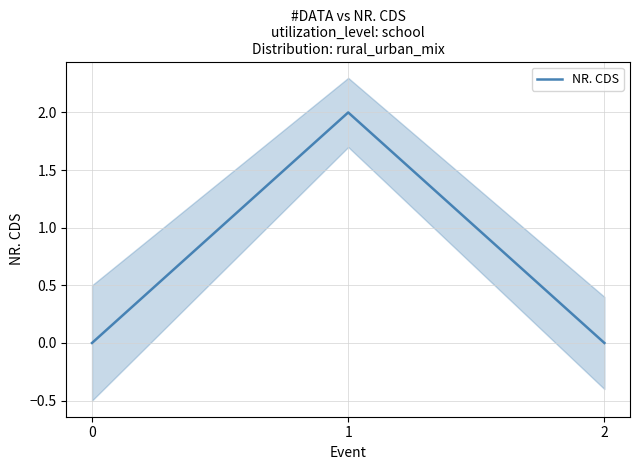

Rank the categories by value from highest to lowest.

1, 0, 2